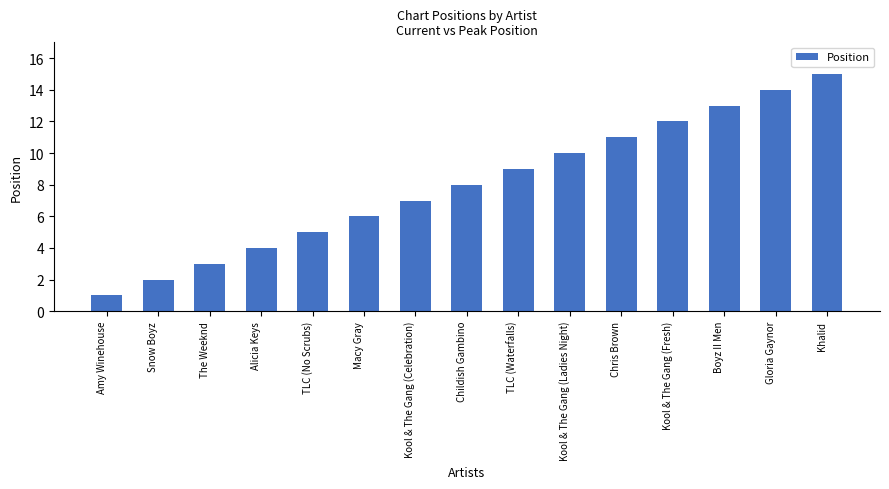

The value at Amy Winehouse is 1. True or false?

True